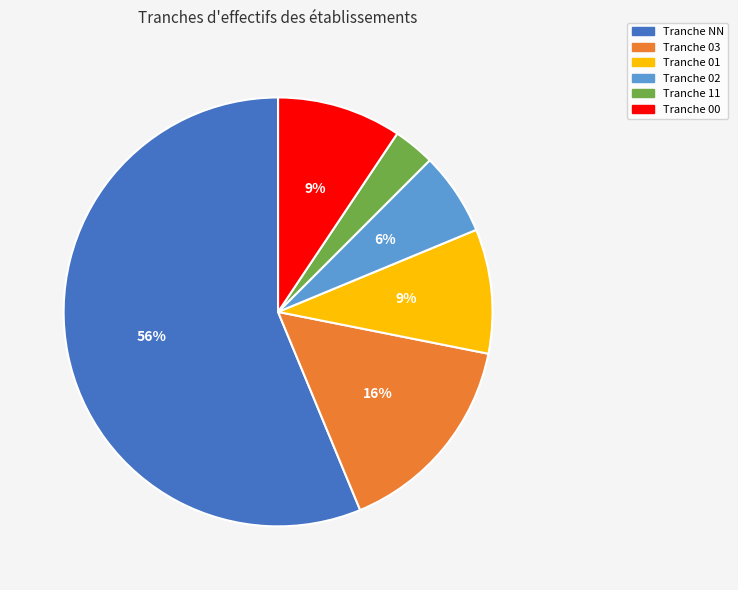

Is there a majority slice in this chart?

Yes